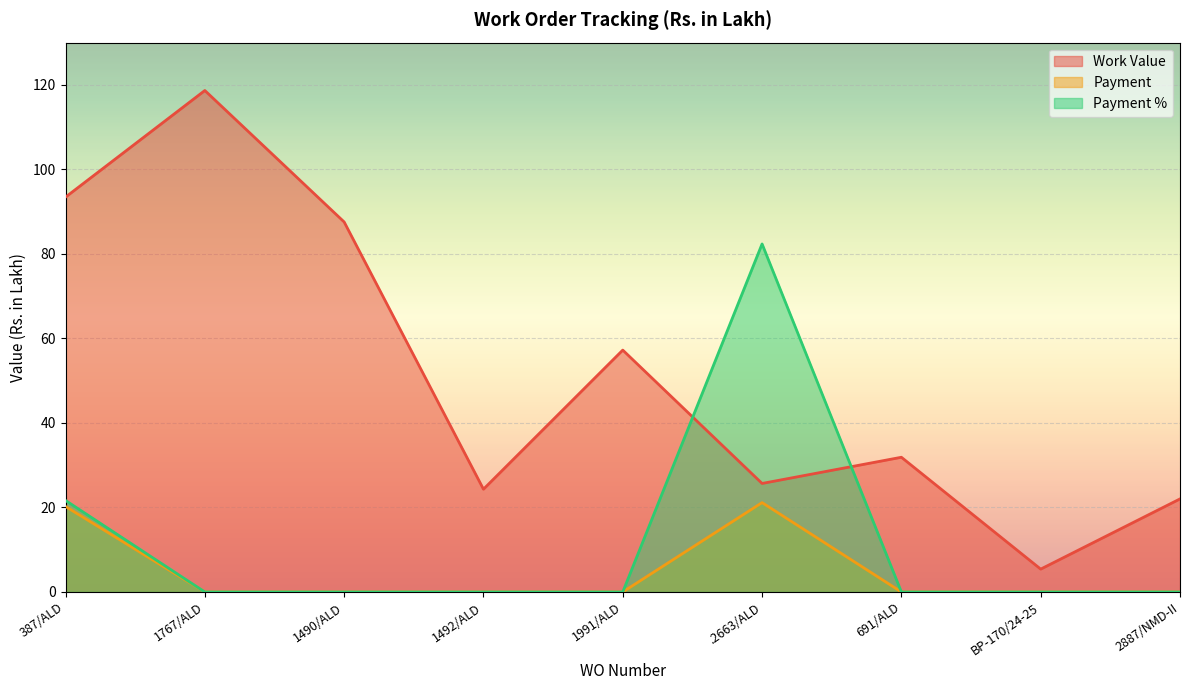

True or false: Work Value has more than 1 interior local peaks.

True